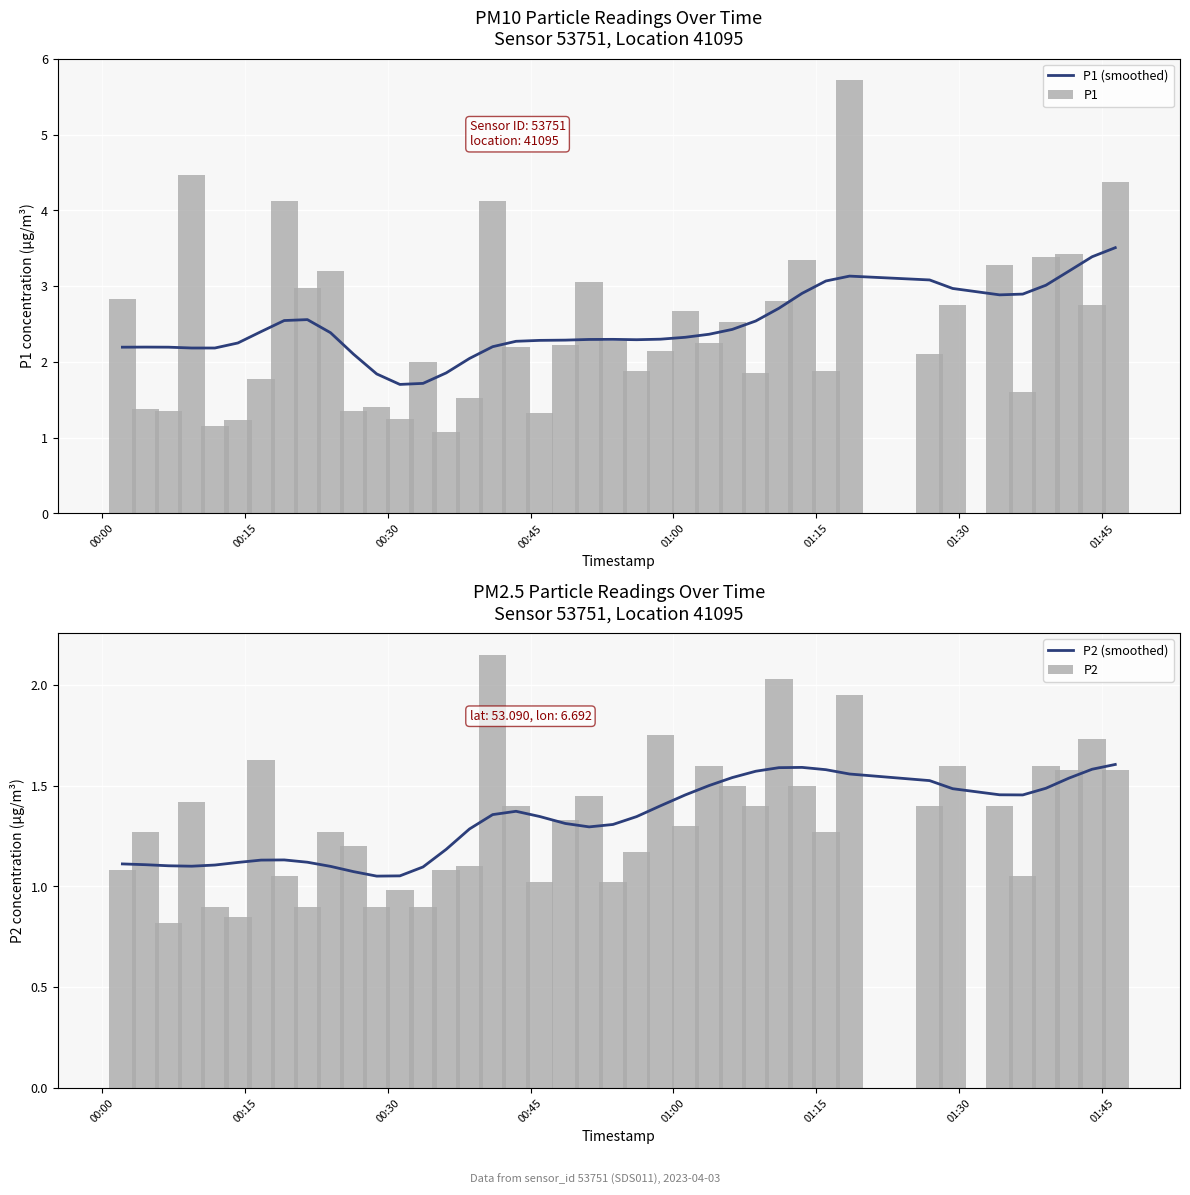

What is the difference between the maximum and second lowest values in the P1 series?

4.6